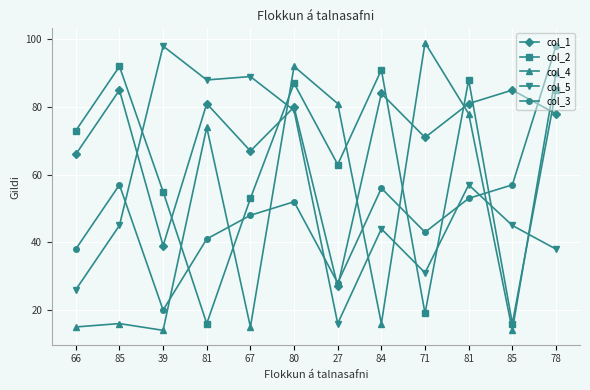

How many values in the col_4 series are below 74?

6